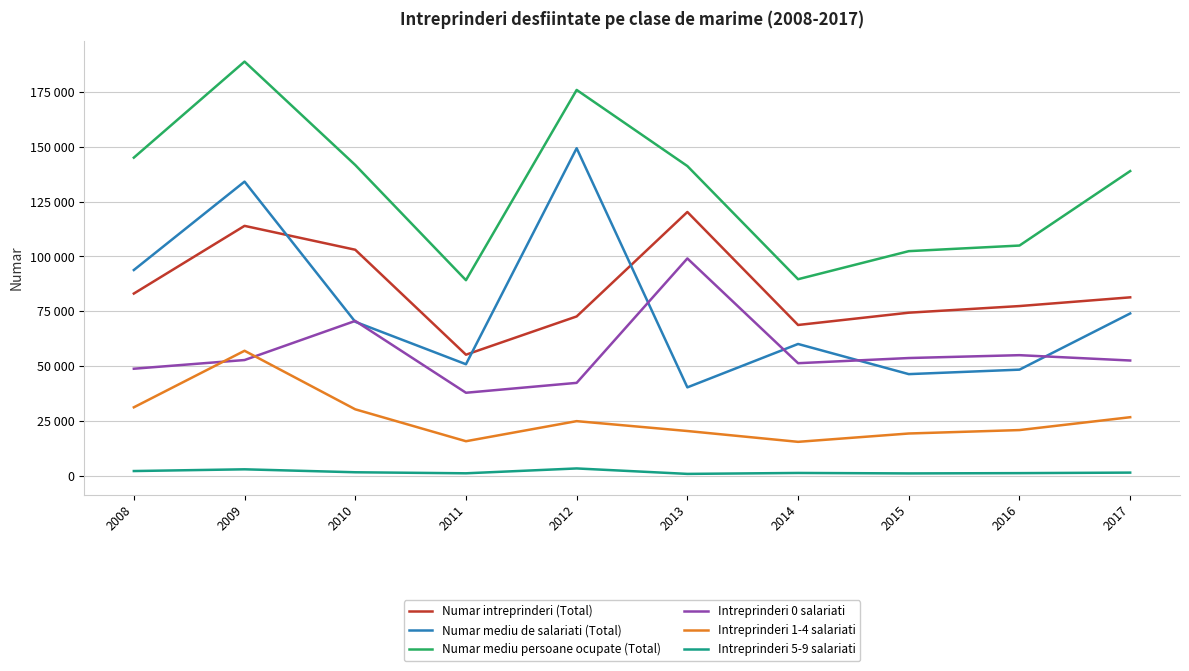

Does the chart have visible grid lines?

Yes